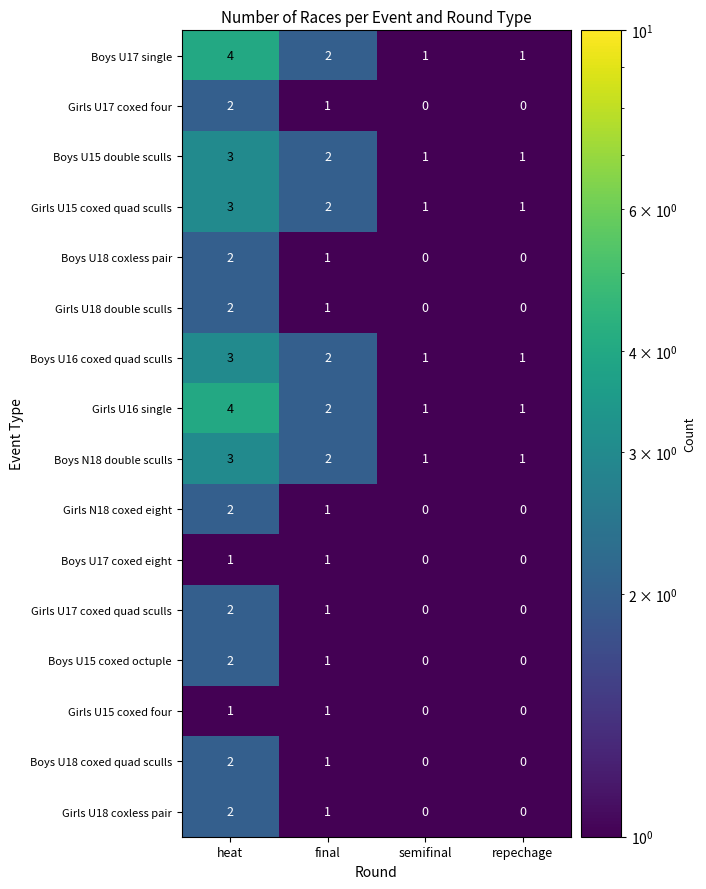

What is the spread (max minus min) of values at repechage?

1